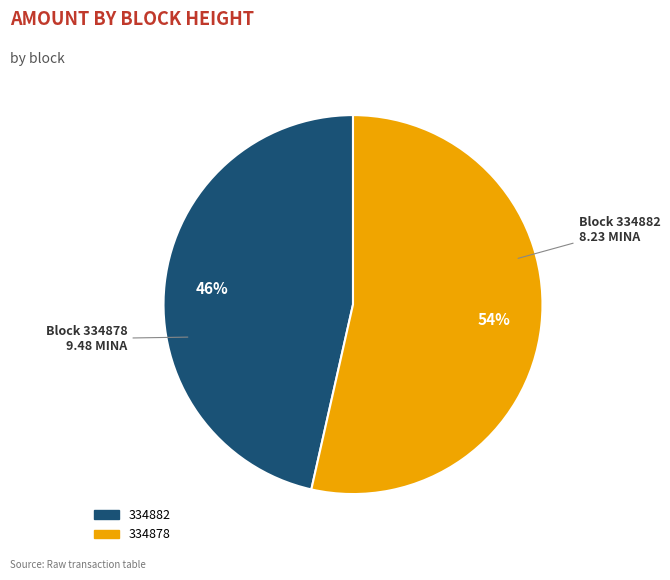

Is the sum of 334882 and 334878 greater than half?

Yes